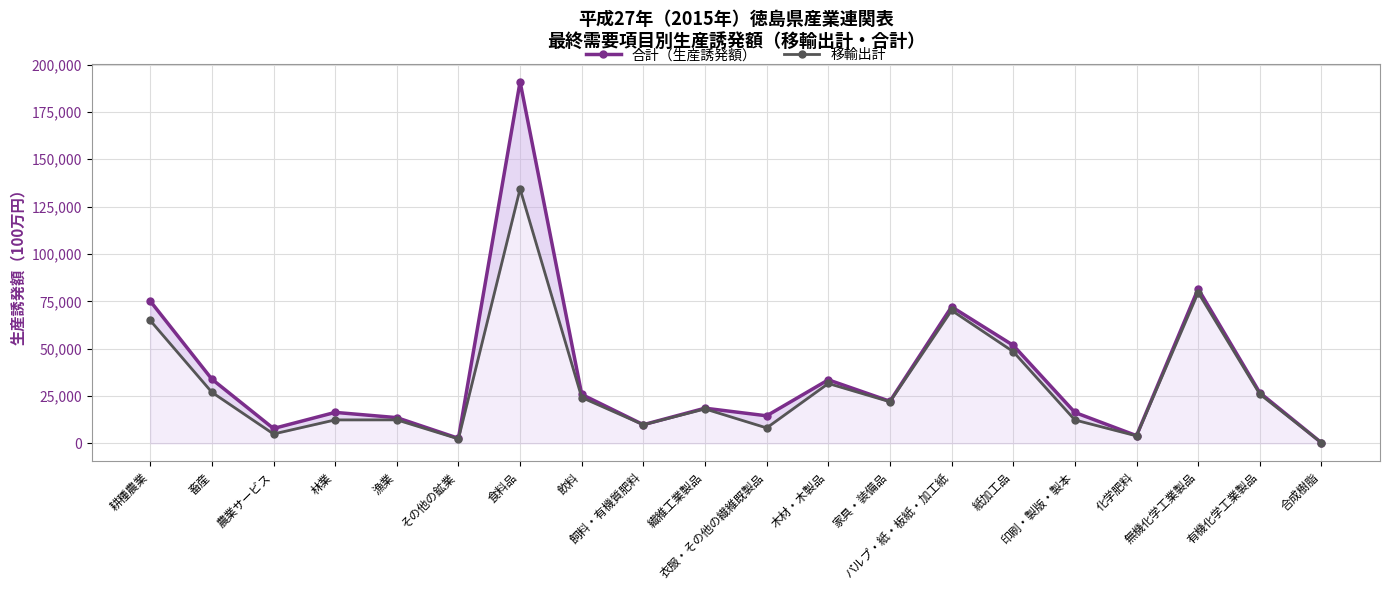

Is it true that 合計（生産誘発額） equals 119493.7 at パルプ・紙・板紙・加工紙?

False